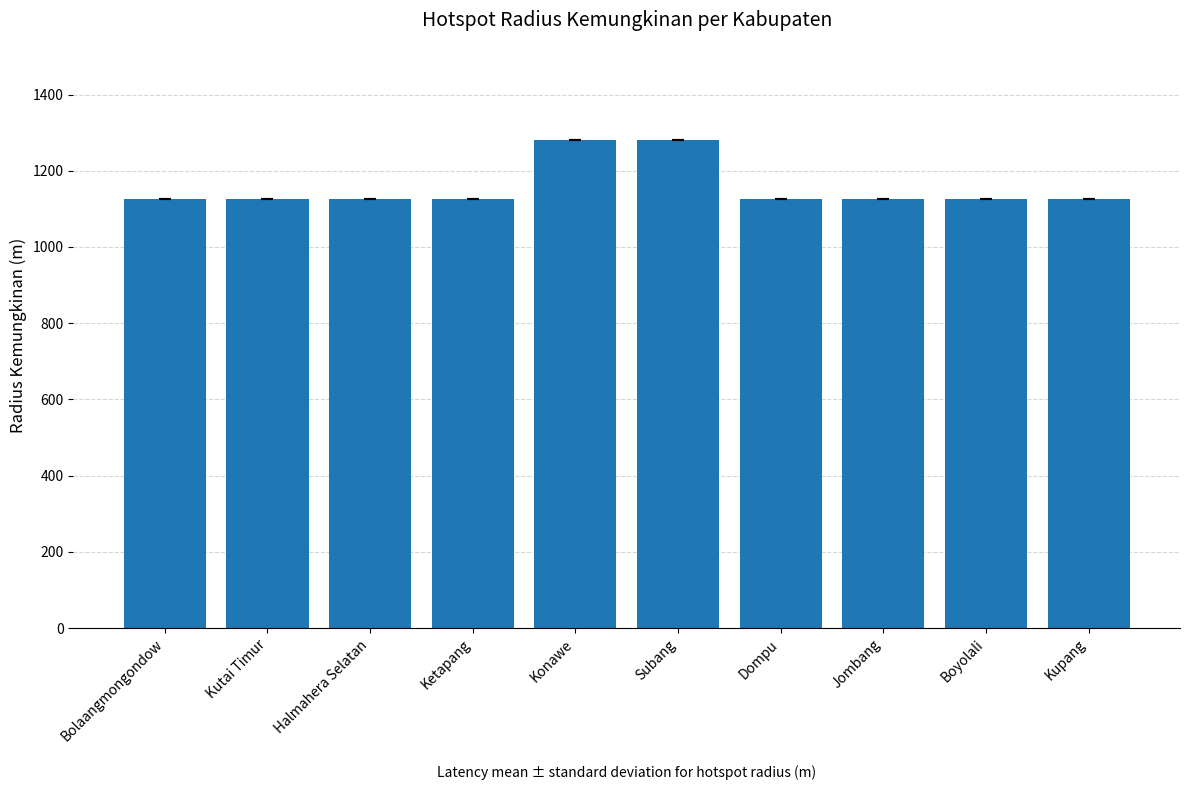

What is the value of the 7th bar from the left?

1125